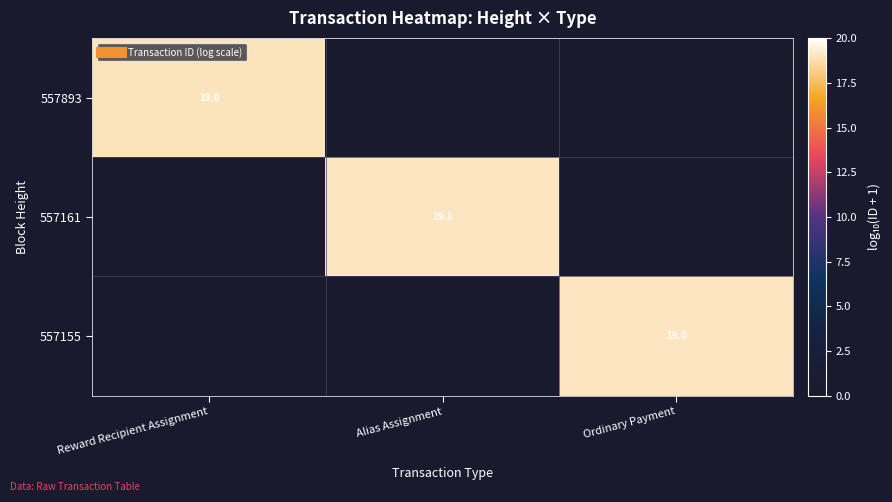

Where is 557161 nearest to the value 9?

Reward Recipient Assignment